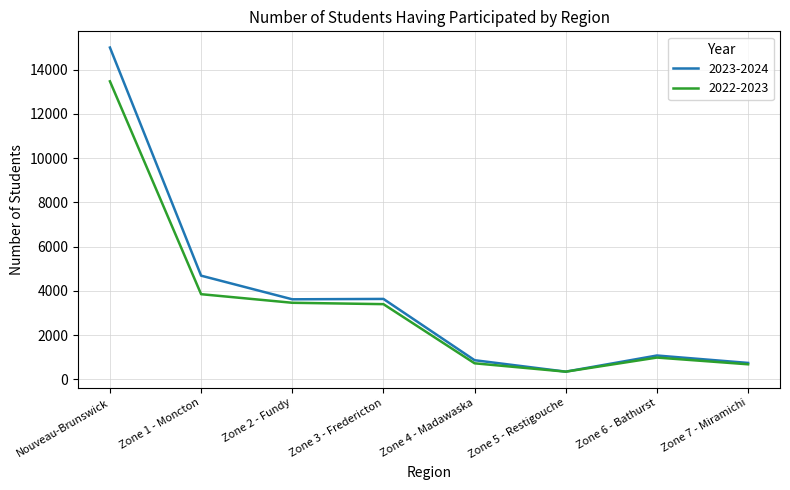

List the series in order of their peak value, highest first.

2023-2024, 2022-2023